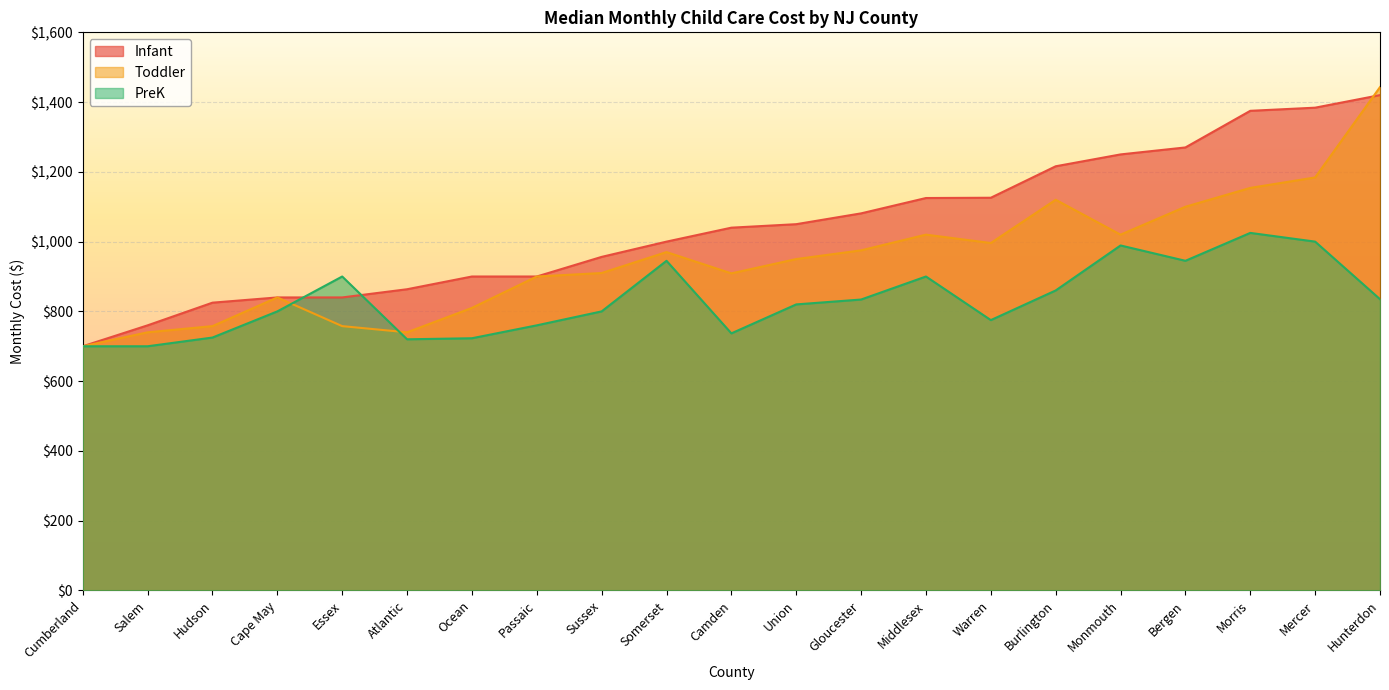

What is the label of the 15th point from the right?

Ocean